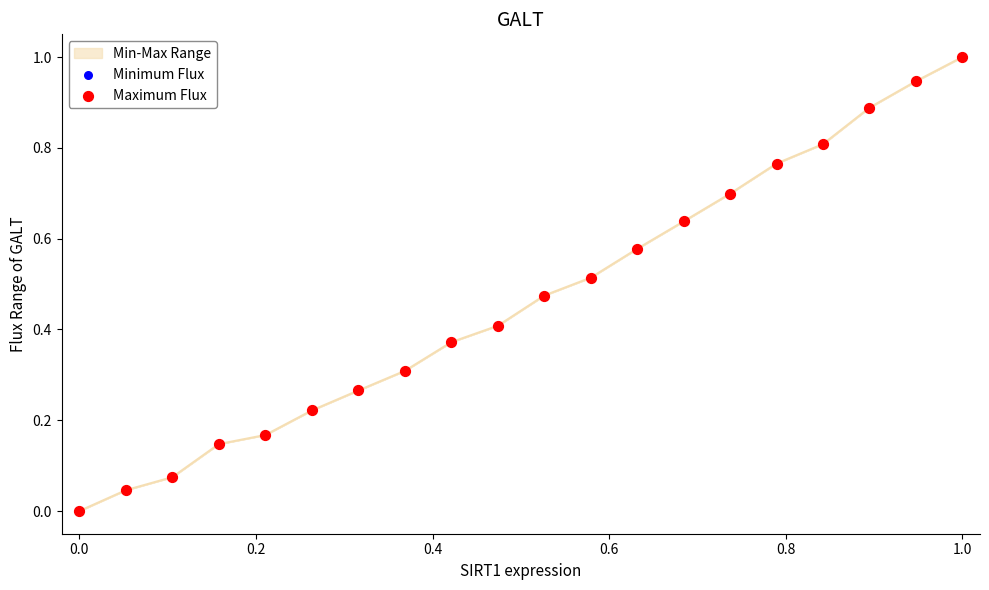

What is the maximum value shown in the chart?

1.0